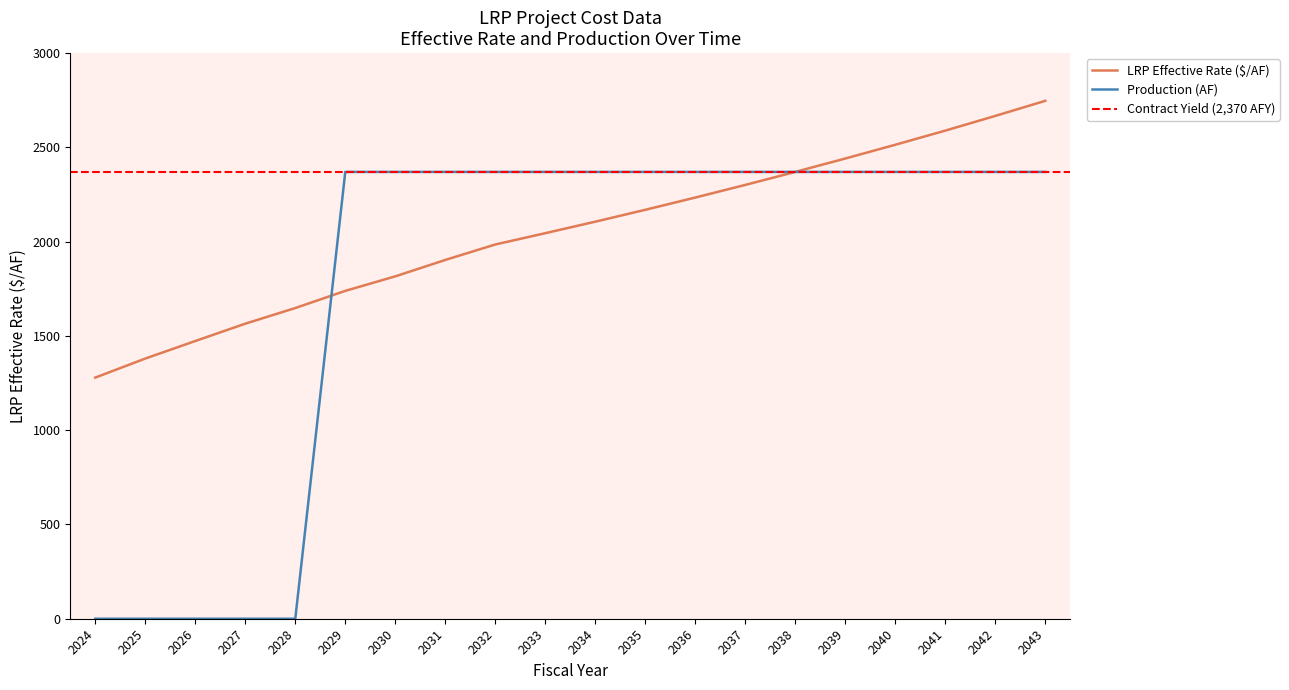

What is the difference between the second highest and second lowest values in the Production (AF) series?

2370